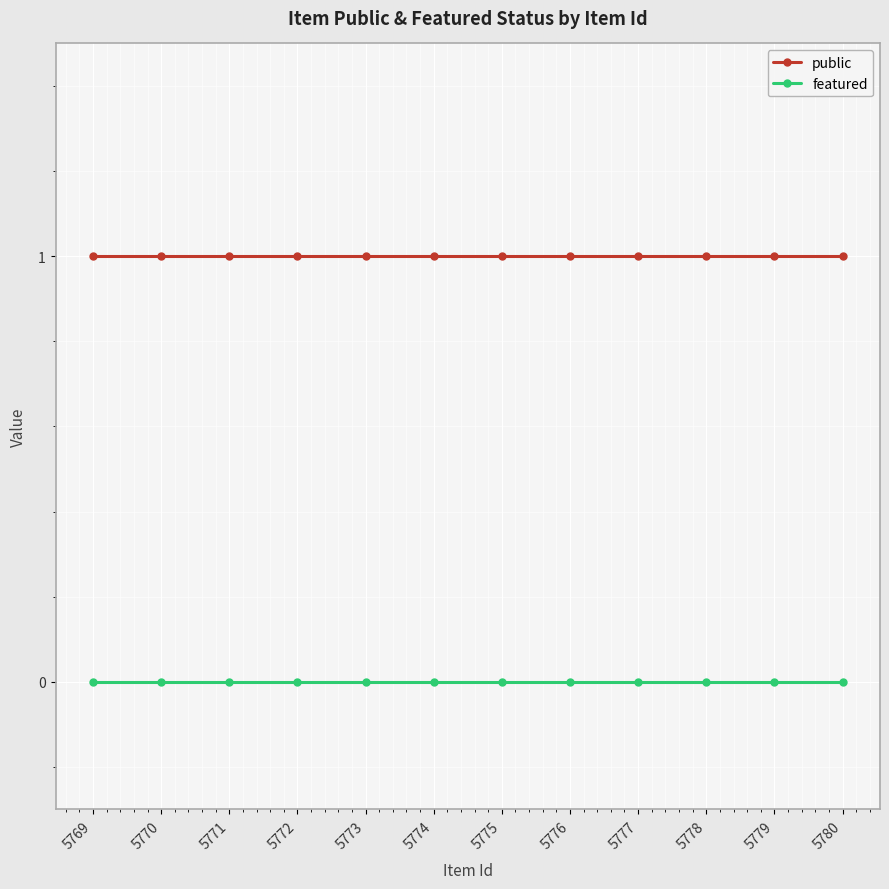

The featured series shows 0 at 5770. True or false?

True